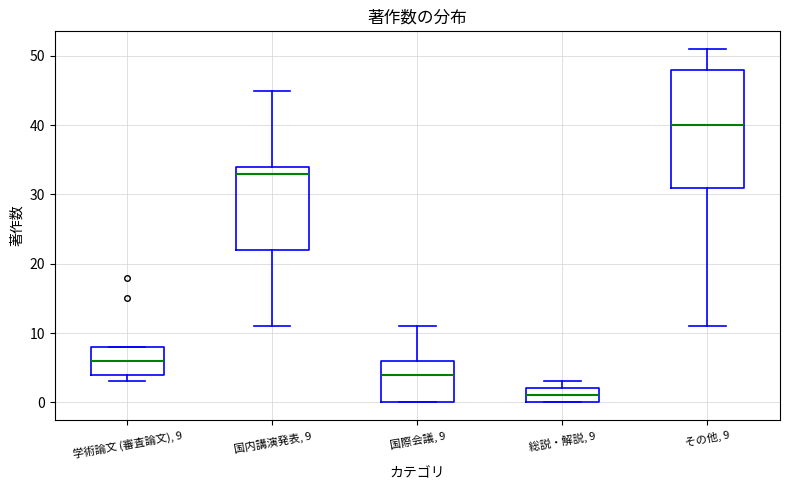

Reading left to right, read every box against the y-axis: the position of its median line, the range the box covers, and the ends of its whiskers. The values are not printed on the chart, so give them approximately, as read against the axis.

学術論文 (審査論文), 9: median 6, box 4 to 8, whiskers 3 to 8
国内講演発表, 9: median 33, box 22 to 34, whiskers 11 to 45
国際会議, 9: median 4, box 0 to 6, whiskers 0 to 11
総説・解説, 9: median 1, box 0 to 2, whiskers 0 to 3
その他, 9: median 40, box 31 to 48, whiskers 11 to 51